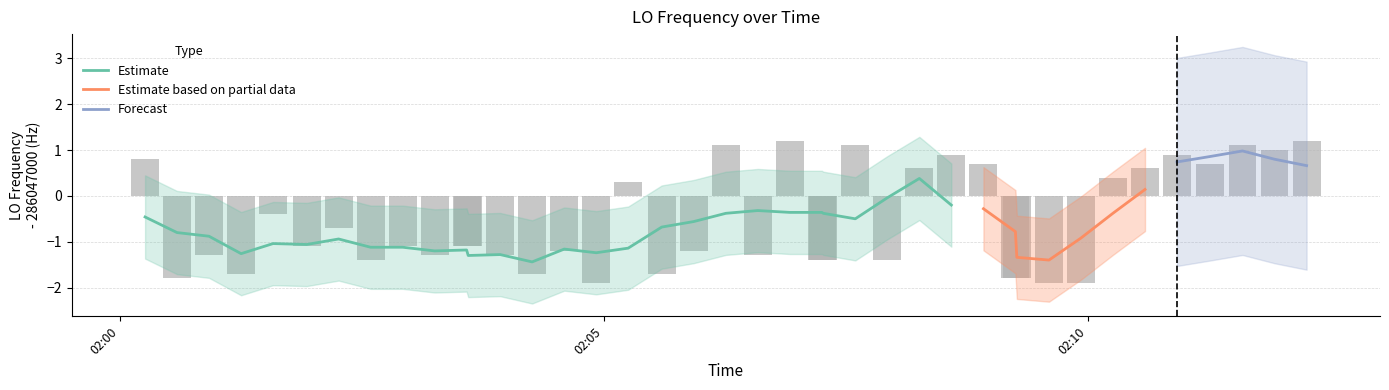

How many positive values are there?

15